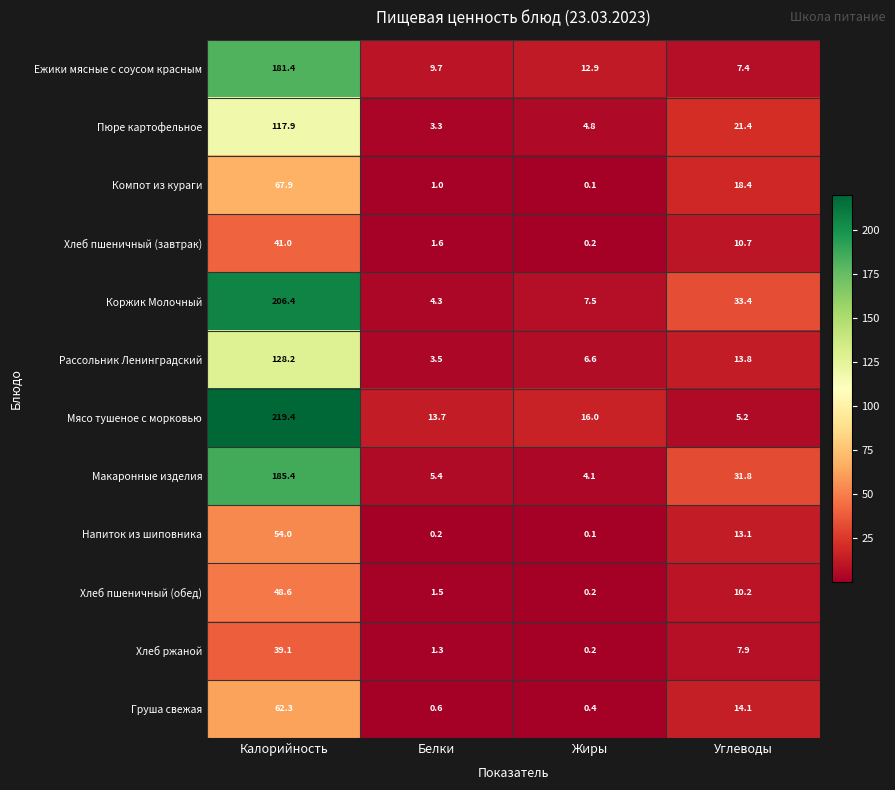

Rank the series by their maximum value, from highest to lowest.

Мясо тушеное с морковью, Коржик Молочный, Макаронные изделия, Ежики мясные с соусом красным, Рассольник Ленинградский, Пюре картофельное, Компот из кураги, Груша свежая, Напиток из шиповника, Хлеб пшеничный (обед), Хлеб пшеничный (завтрак), Хлеб ржаной